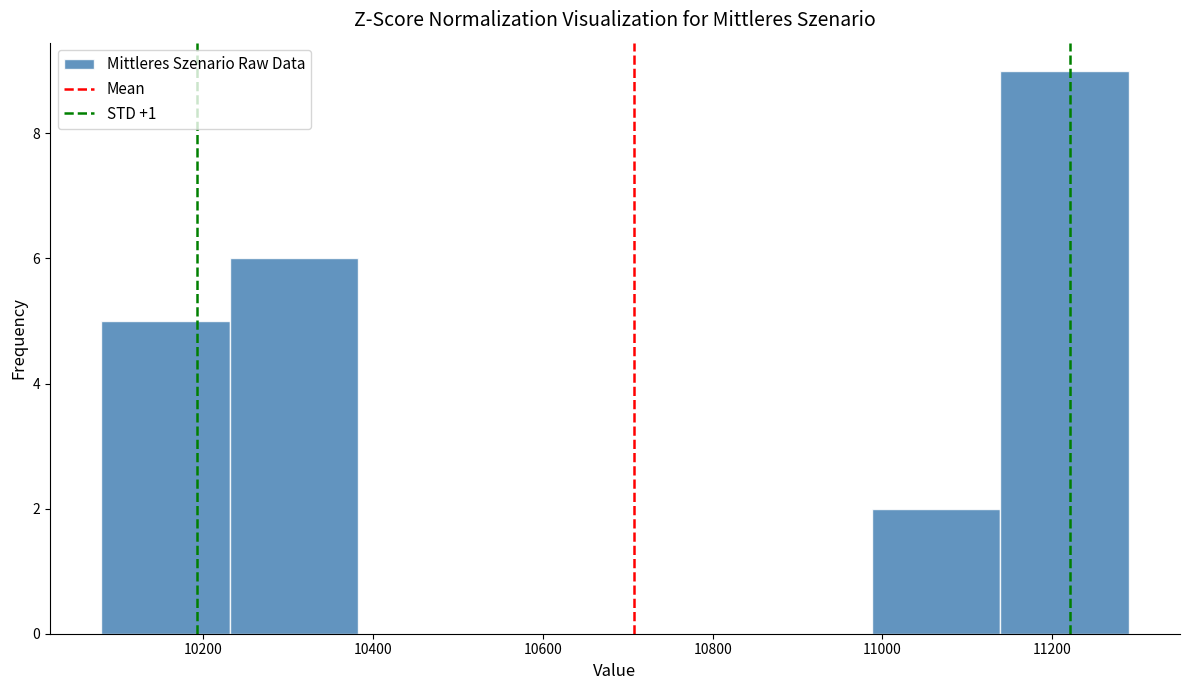

Reading left to right, list every bar in this chart as the range it spans on the x-axis followed by its height. Neither the bar edges nor the heights are printed on the chart, so give them approximately, as read against the axes.

10080 to 10240: 5
10240 to 10380: 6
10380 to 10540: 0
10540 to 10680: 0
10680 to 10840: 0
10840 to 10980: 0
10980 to 11140: 2
11140 to 11300: 9